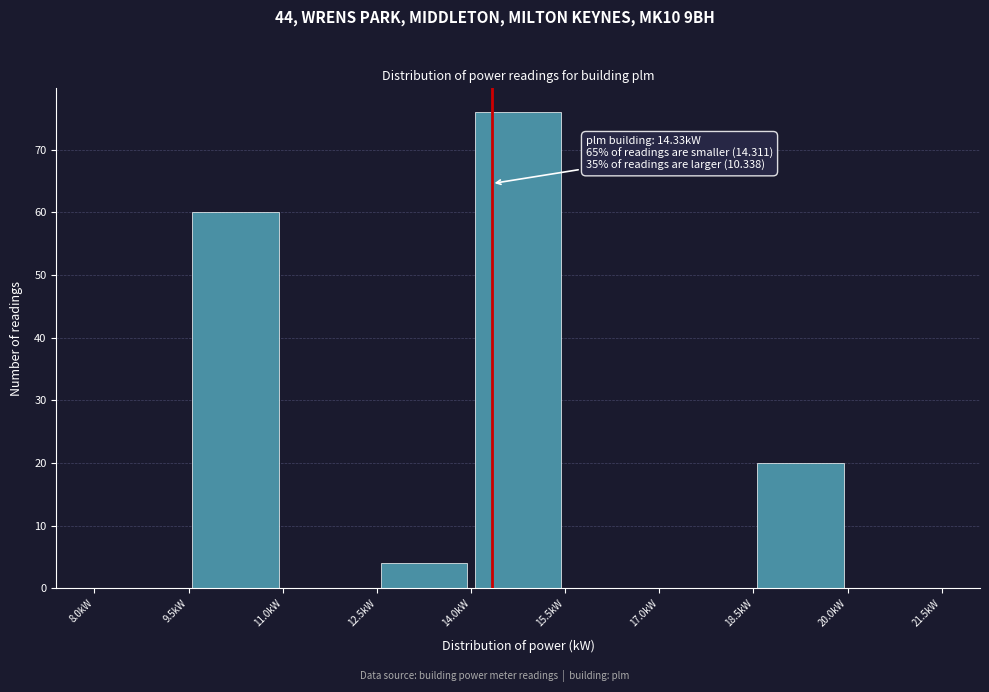

Over which range of the x-axis is the bar tallest?

14.0 to 15.5